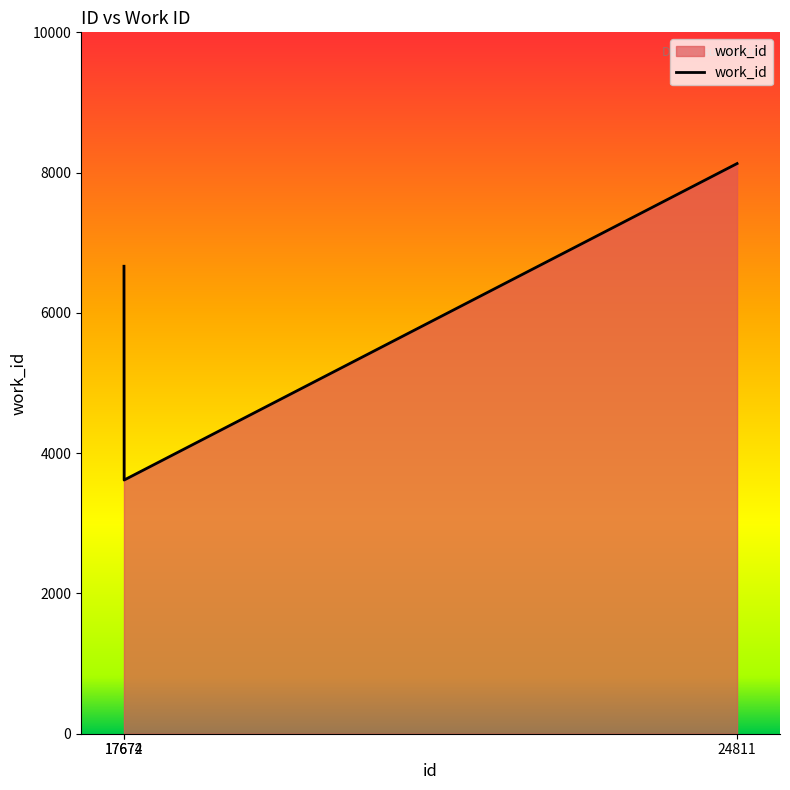

Rank the categories by value from highest to lowest.

24811, 17672, 17674